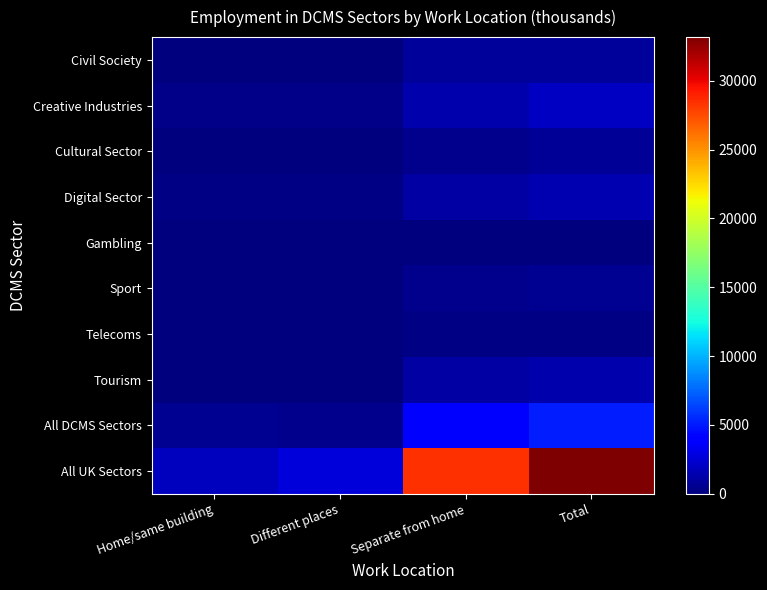

Which series has the largest range (max minus min)?

All UK Sectors